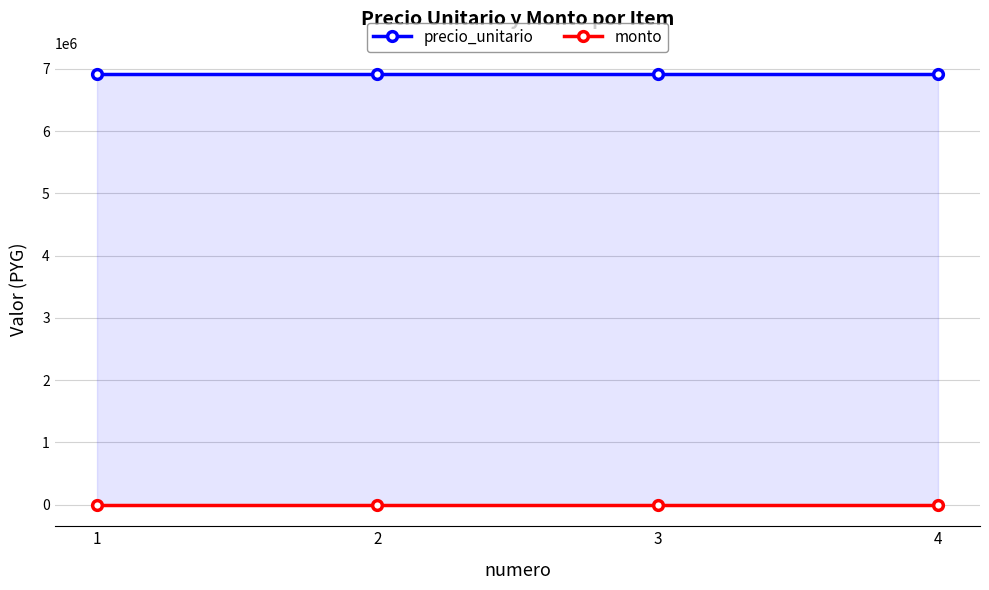

What is the sum of all precio_unitario values?

27647060